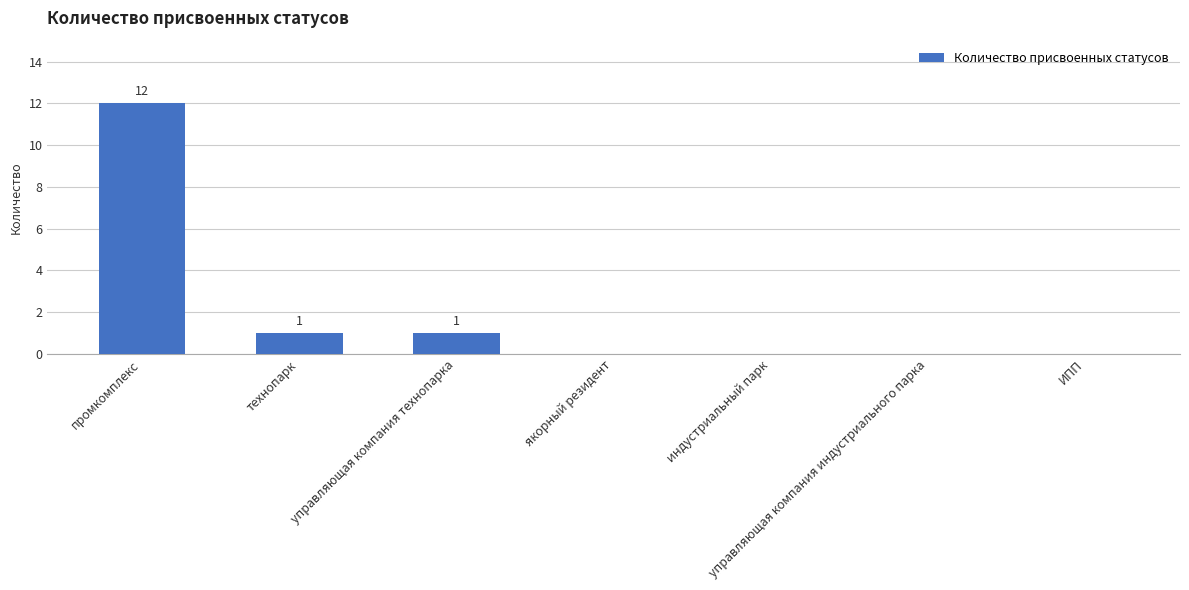

Does the chart contain stacked bars?

No